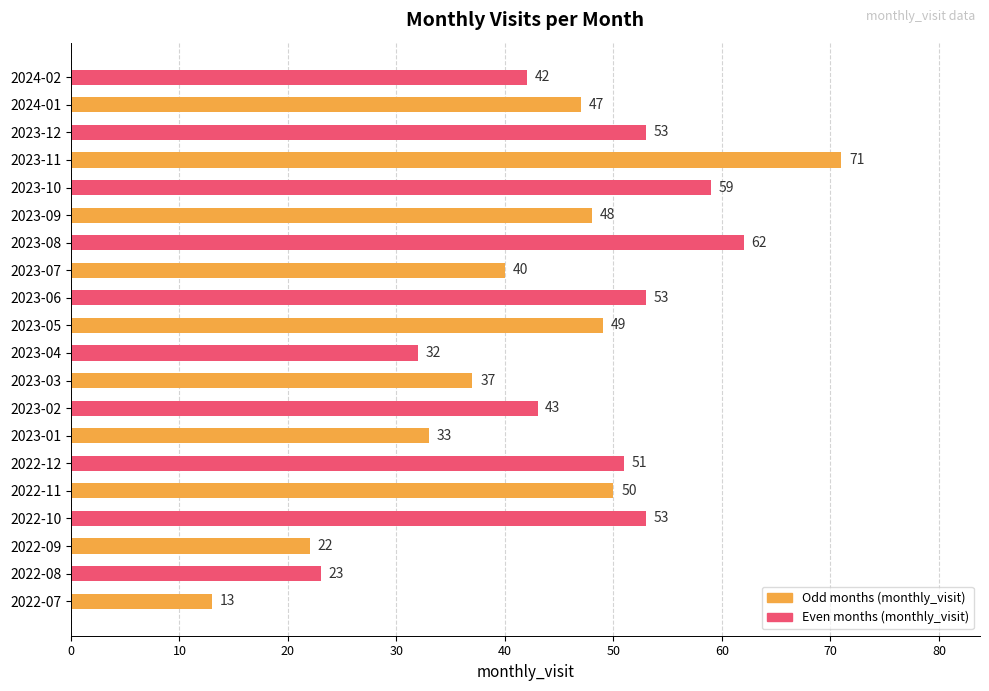

Where is the data nearest to the value 42?

2024-02